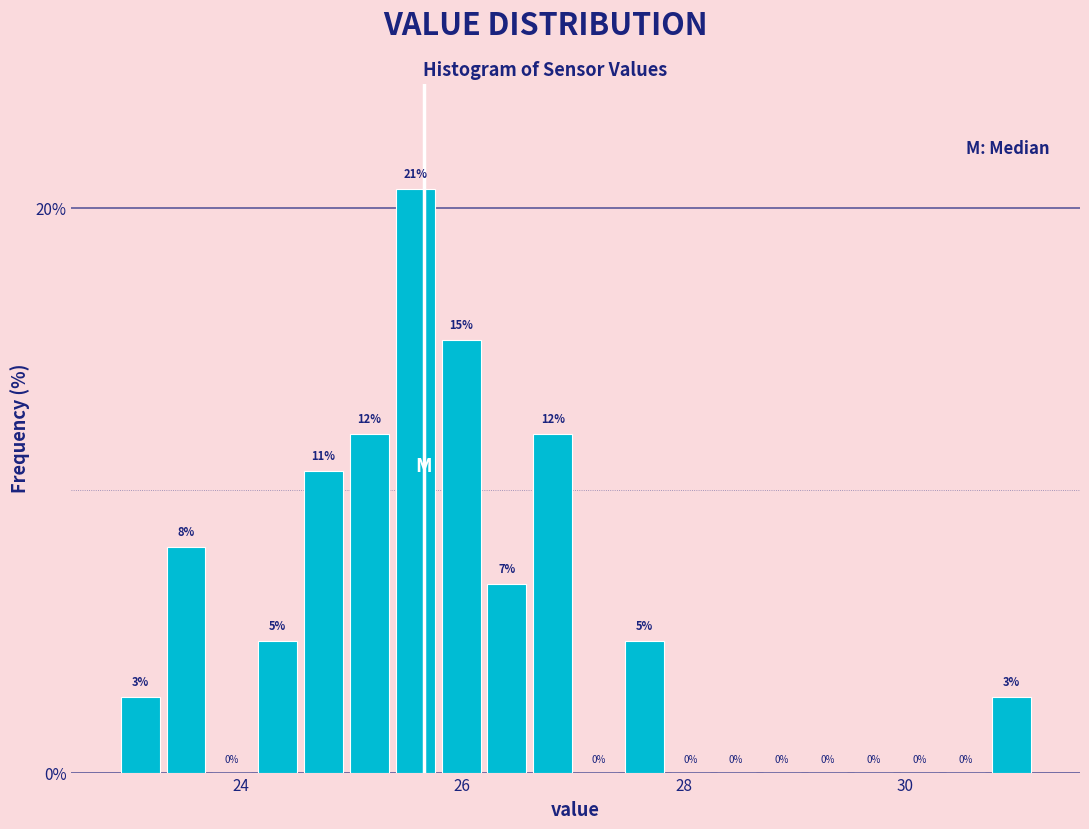

Read against the x-axis, roughly where is the centre of the tallest bar?

25.6